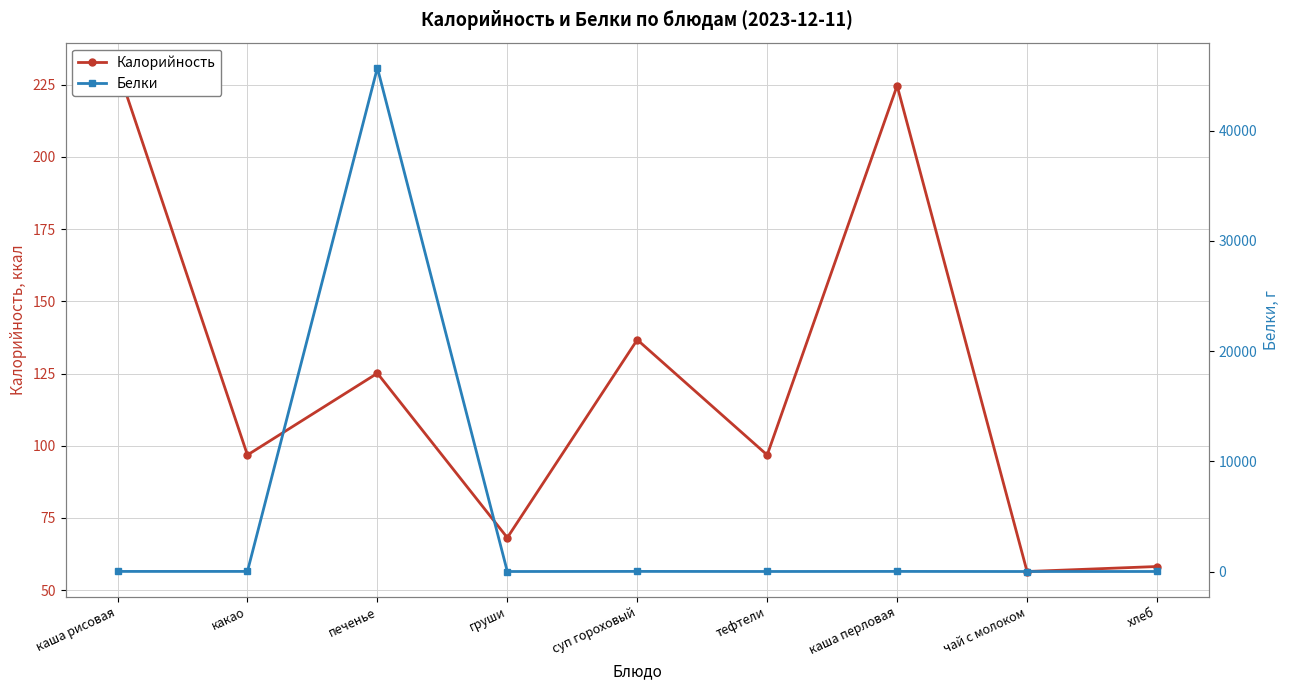

The Калорийность series shows 97.0 at груши. True or false?

False